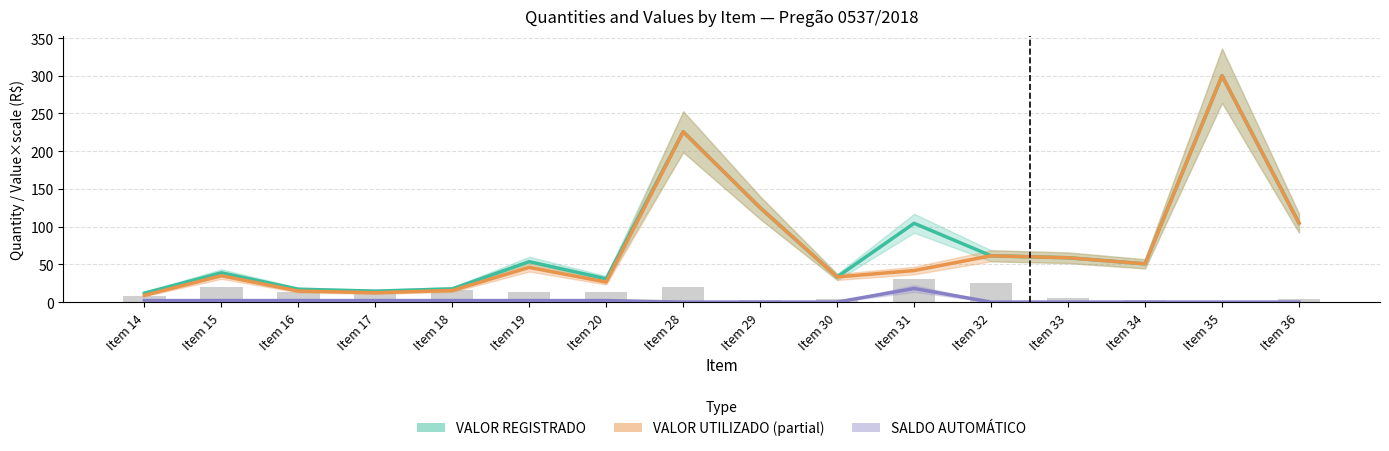

Does the chart contain stacked bars?

No